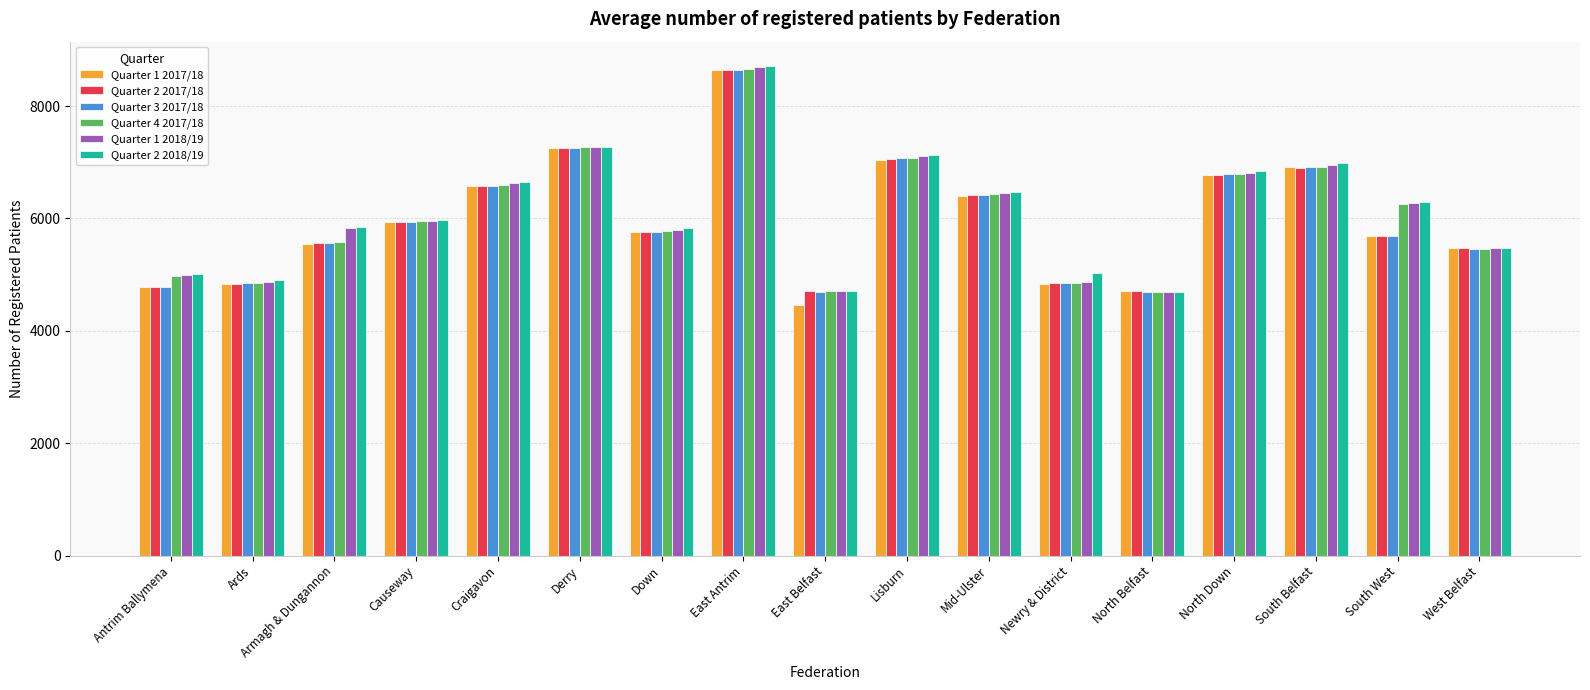

What is the difference between the maximum and minimum values in the Quarter 1 2018/19 series?

3994